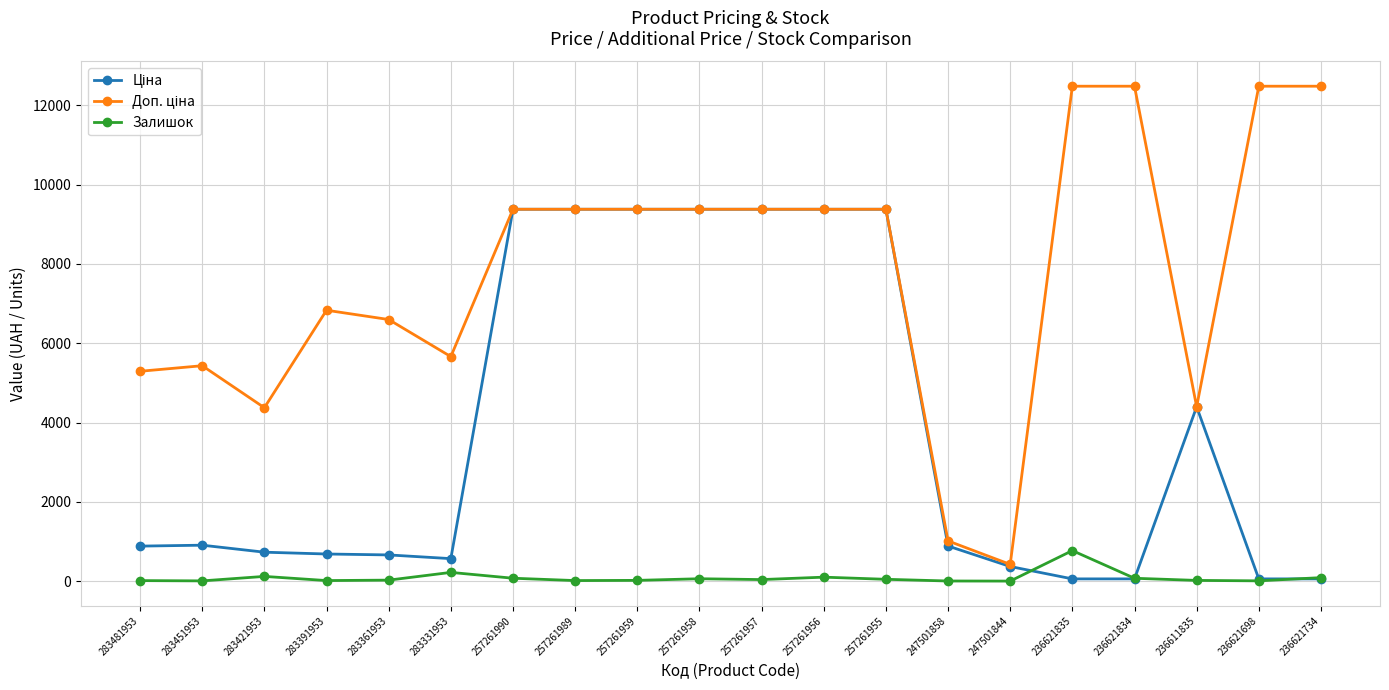

Does the chart display data point markers on the line(s)?

Yes